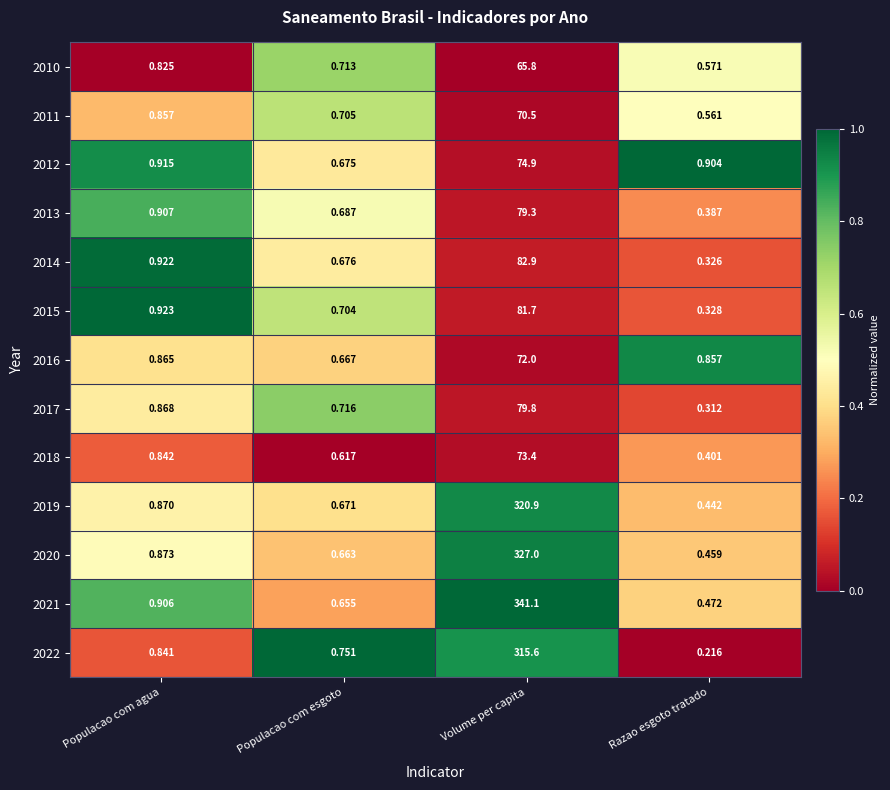

Rank the categories by 2012 value from lowest to highest.

Populacao com esgoto, Razao esgoto tratado, Populacao com agua, Volume per capita